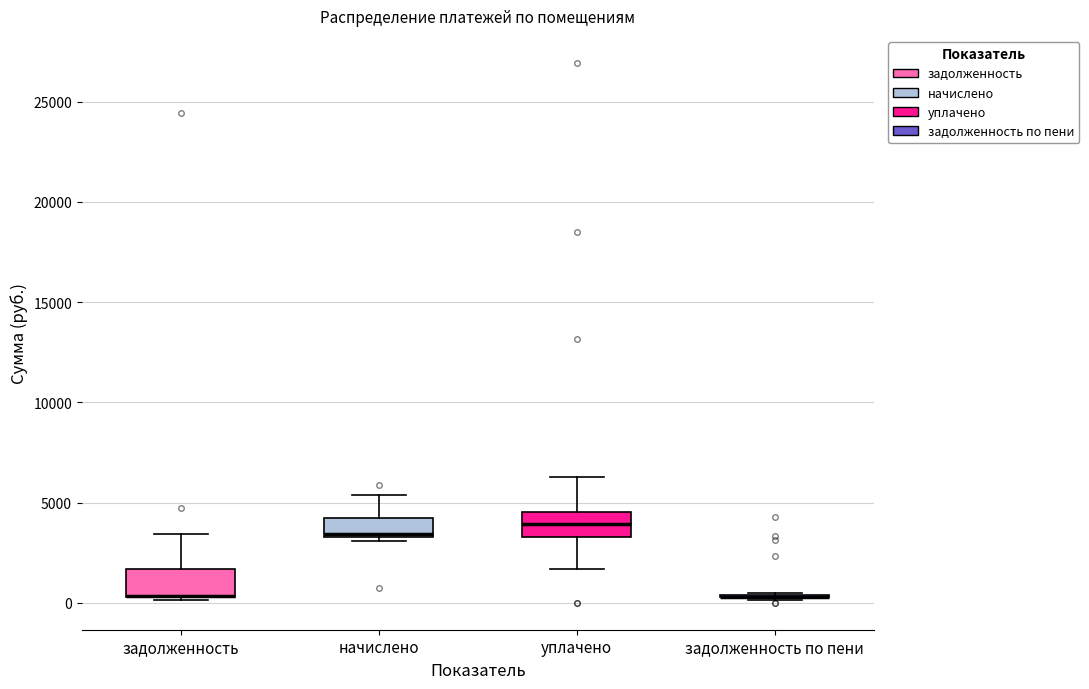

Reading left to right, read every box against the y-axis: the position of its median line, the range the box covers, and the ends of its whiskers. The values are not printed on the chart, so give them approximately, as read against the axis.

задолженность: median 500 (drawn on the box's lower edge), box 500 to 1500, whiskers 0 to 3500
начислено: median 3500 (just above the box's lower edge), box 3500 to 4000, whiskers 3000 to 5500
уплачено: median 4000, box 3500 to 4500, whiskers 1500 to 6500
задолженность по пени: box collapsed to a line at 500, whiskers 0 to 500